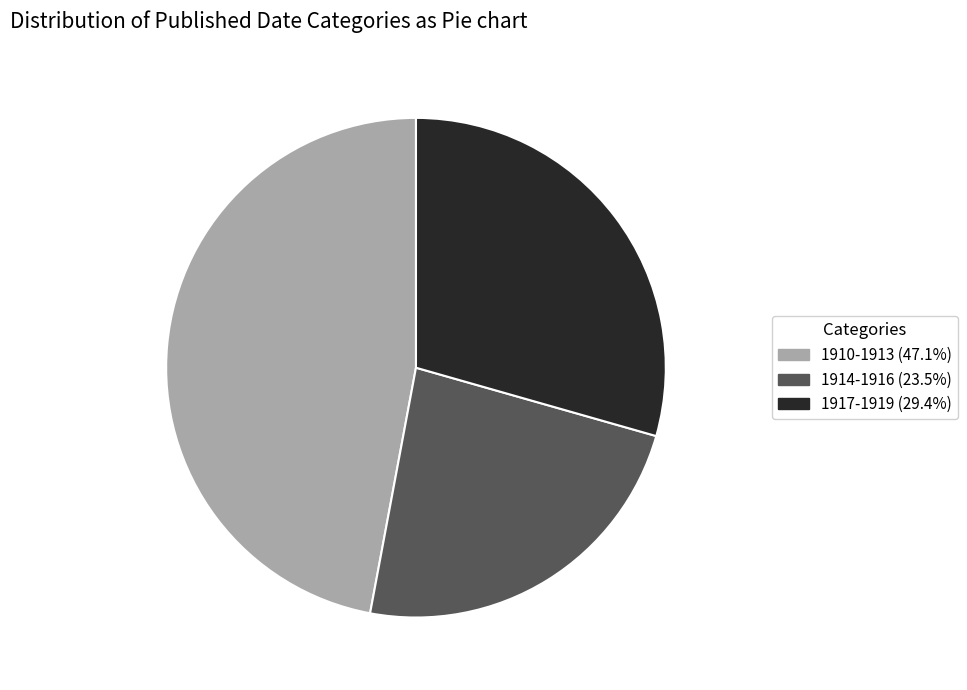

Combined, do 1917-1919 and 1914-1916 account for over 50%?

Yes